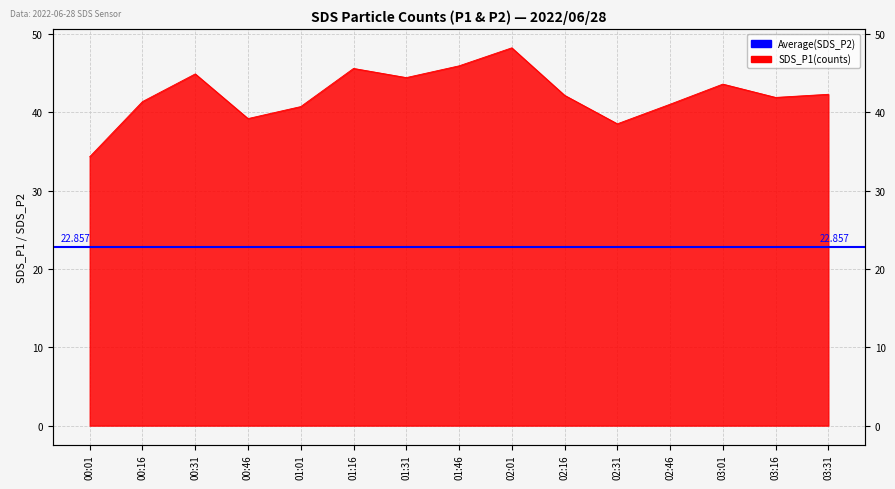

What is the change in value from 00:01 to 00:46?

+4.9